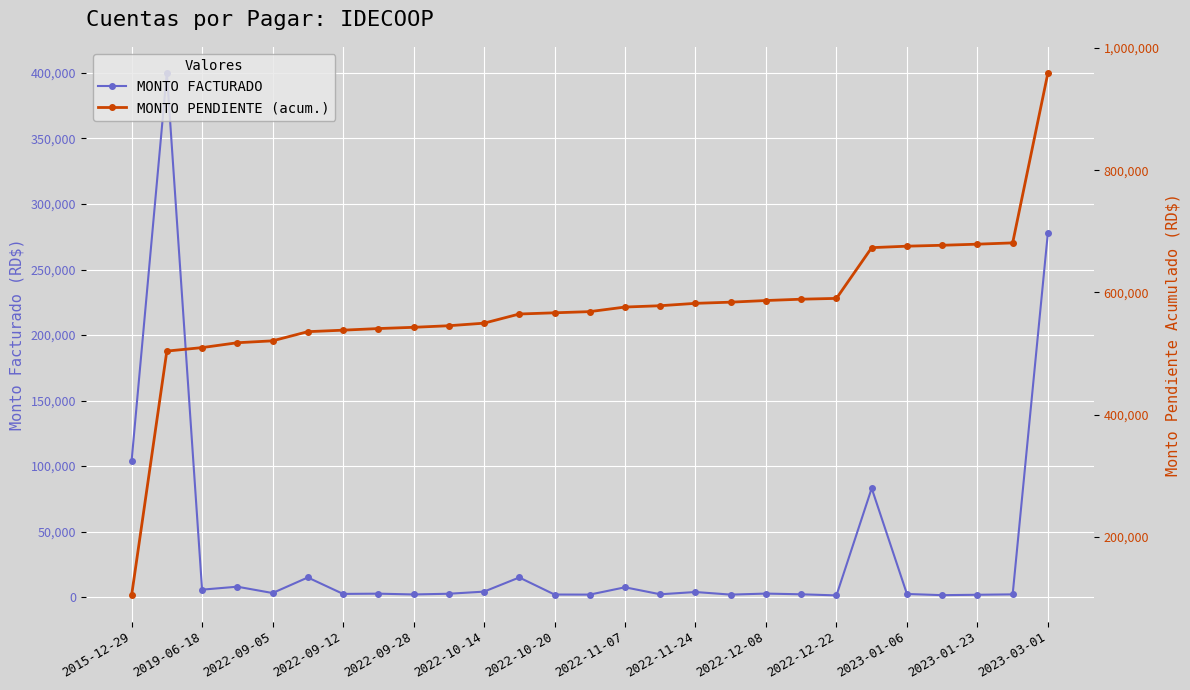

At how many categories does at least one series exceed 386604?

26